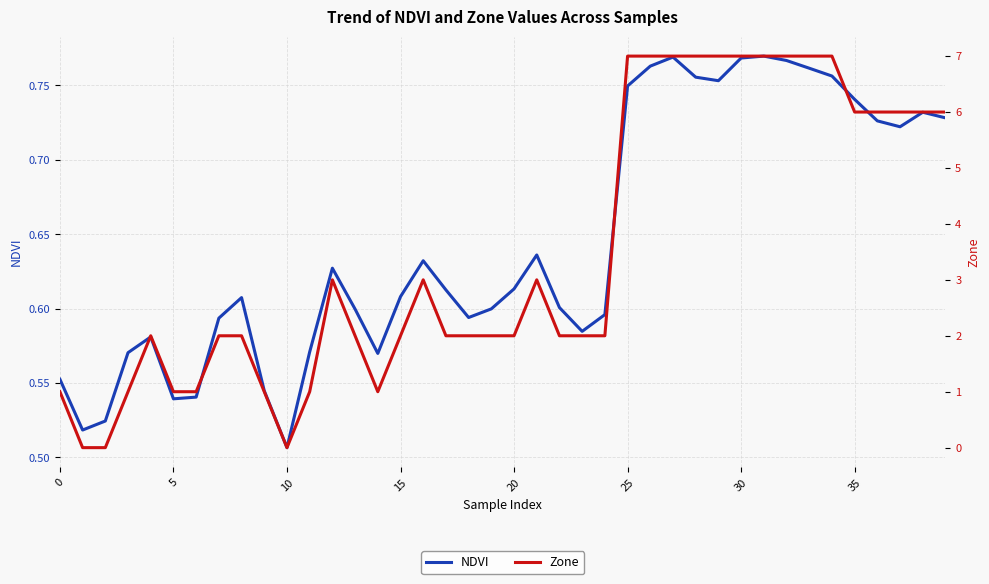

What is the sum of the Zone values at 21 and 12?

6.0